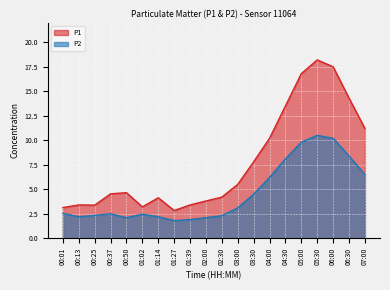

Reading right to left, list all the values displayed in this chart.

P1: 07:00=11.2	06:30=14.3	06:00=17.5	05:30=18.2	05:00=16.8	04:30=13.5	04:00=10.2	03:30=7.8	03:00=5.5	02:30=4.2	02:00=3.8	01:39=3.4	01:27=2.8	01:14=4.1	01:02=3.2	00:50=4.7	00:37=4.5	00:25=3.4	00:13=3.4	00:01=3.1
P2: 07:00=6.5	06:30=8.4	06:00=10.2	05:30=10.5	05:00=9.8	04:30=8.1	04:00=6.2	03:30=4.5	03:00=3.1	02:30=2.3	02:00=2.1	01:39=1.9	01:27=1.8	01:14=2.2	01:02=2.5	00:50=2.1	00:37=2.5	00:25=2.3	00:13=2.2	00:01=2.5